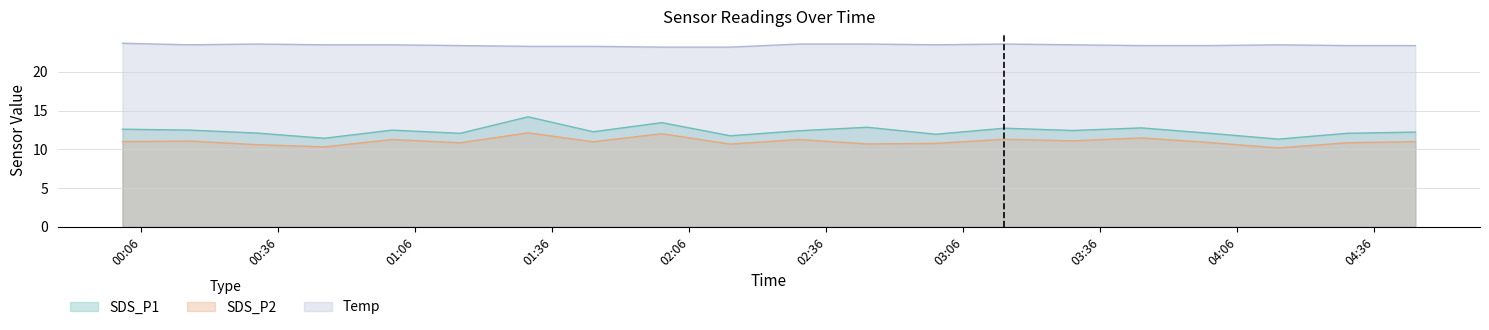

How many lines are shown in the chart?

3